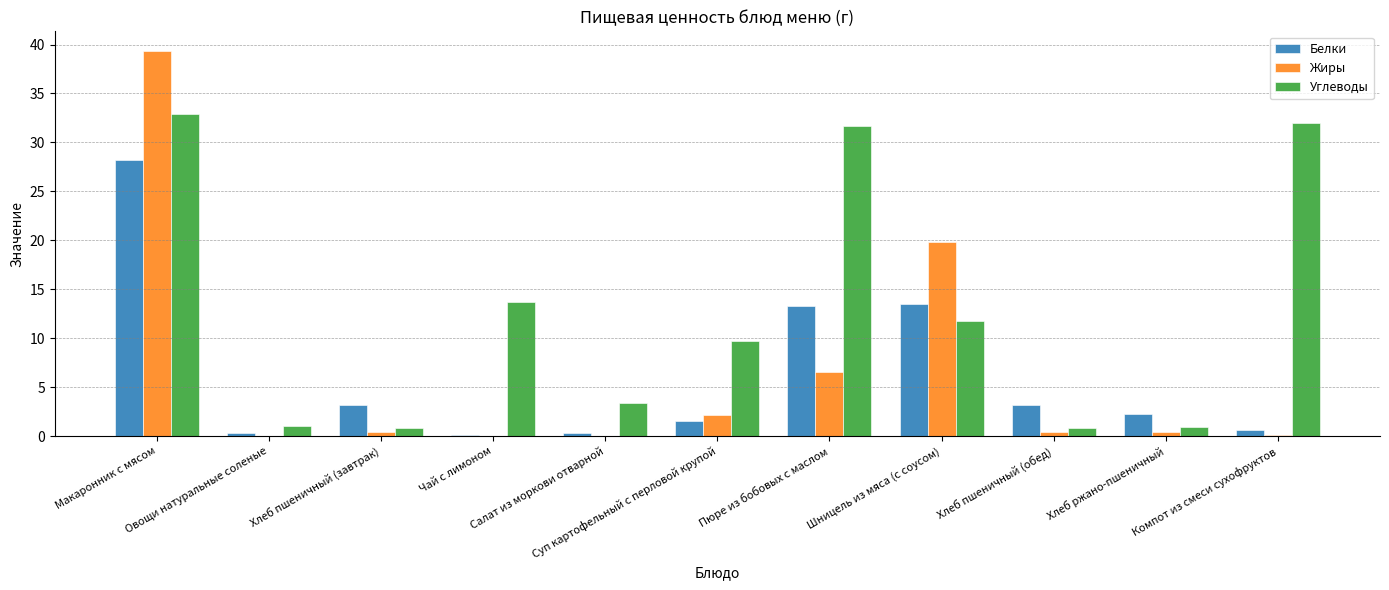

Which series has the largest total across all categories?

Углеводы